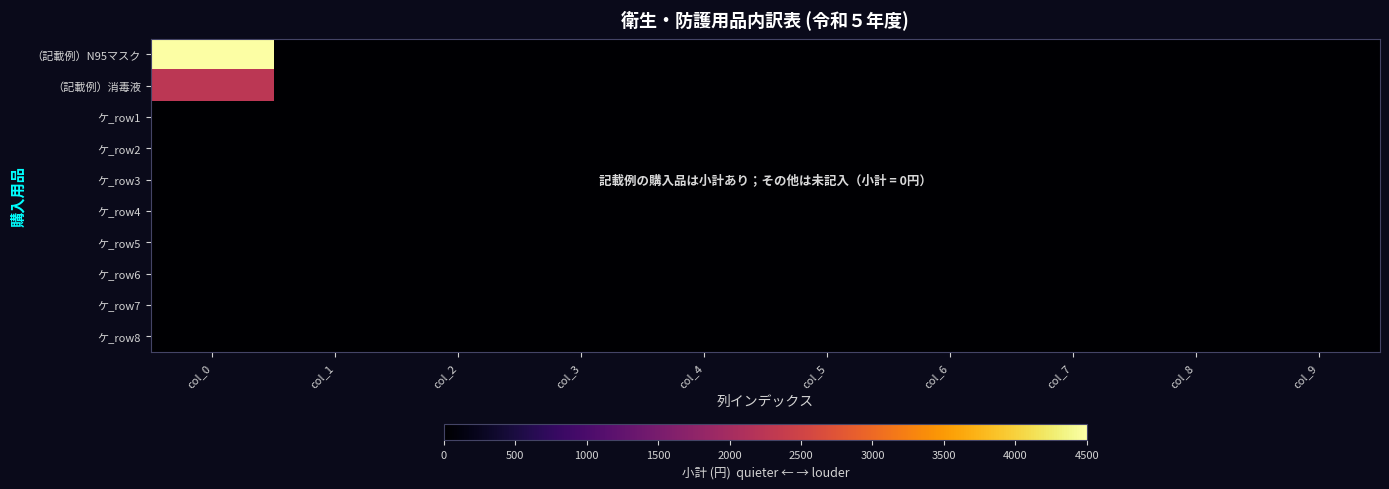

What is the total value across all series at col_0?

6750